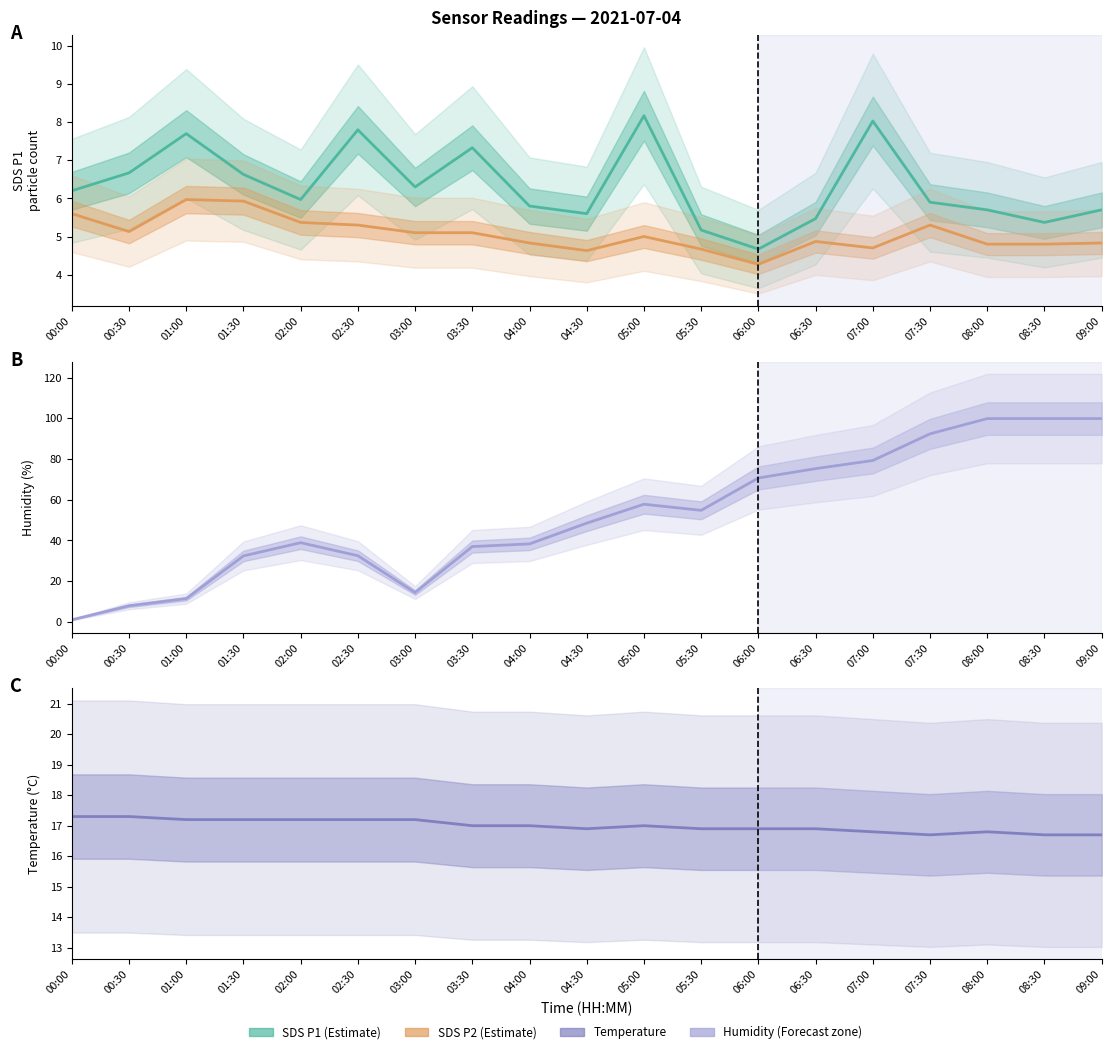

What is the label of the 14th point from the left?

06:30